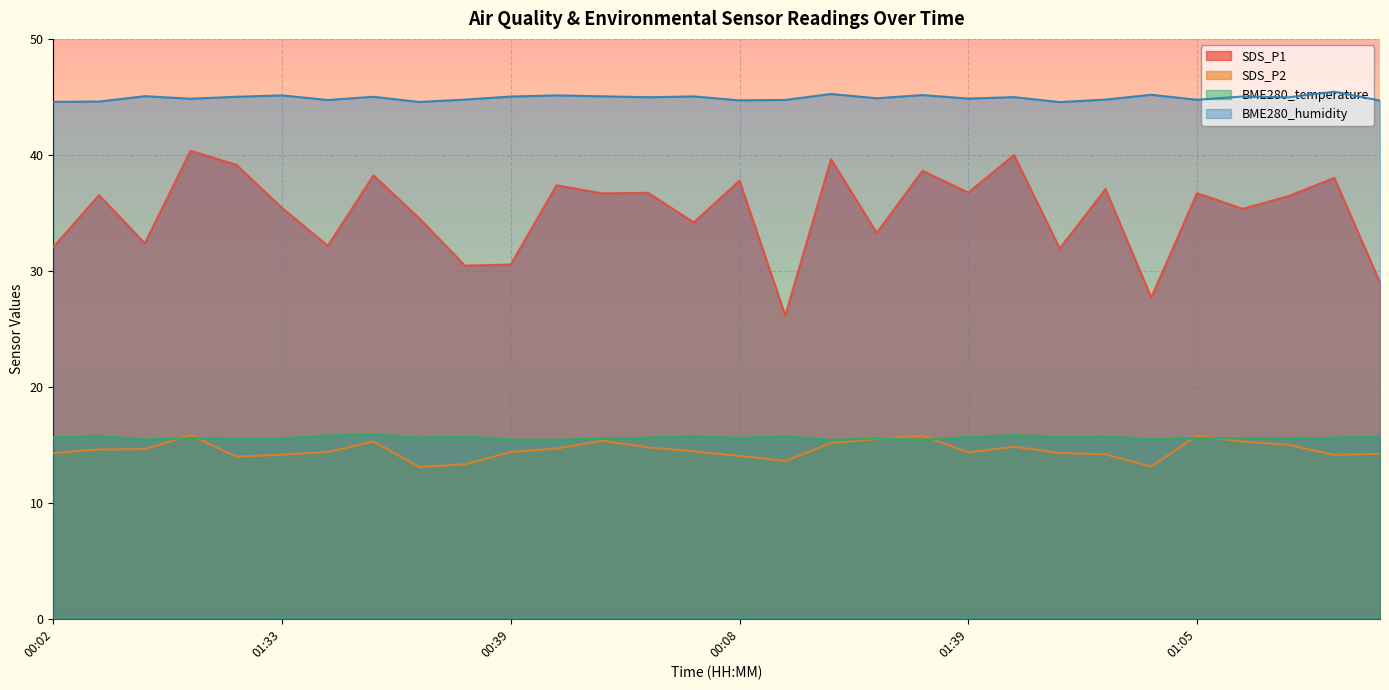

Which series has the widest spread of values?

SDS_P1